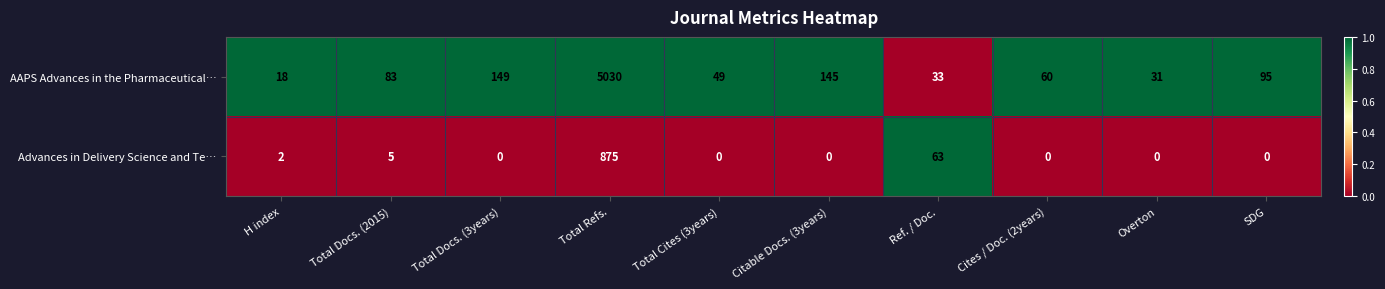

What is the difference between the Advances in Delivery Science and Te… values at Total Refs. and Ref. / Doc.?

812